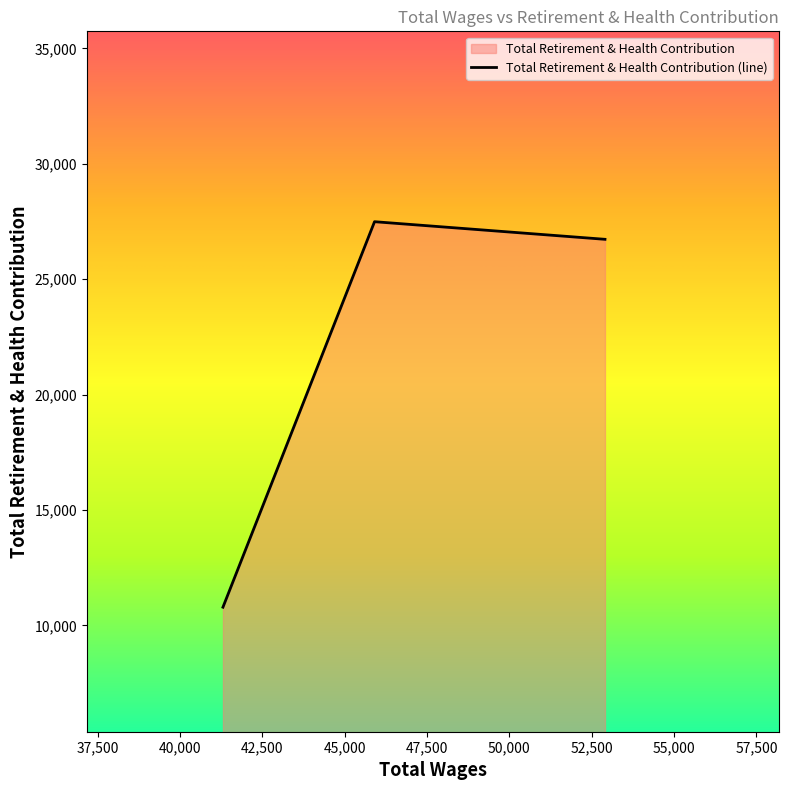

The chart shows a value of 44659 at 45908.0. True or false?

False